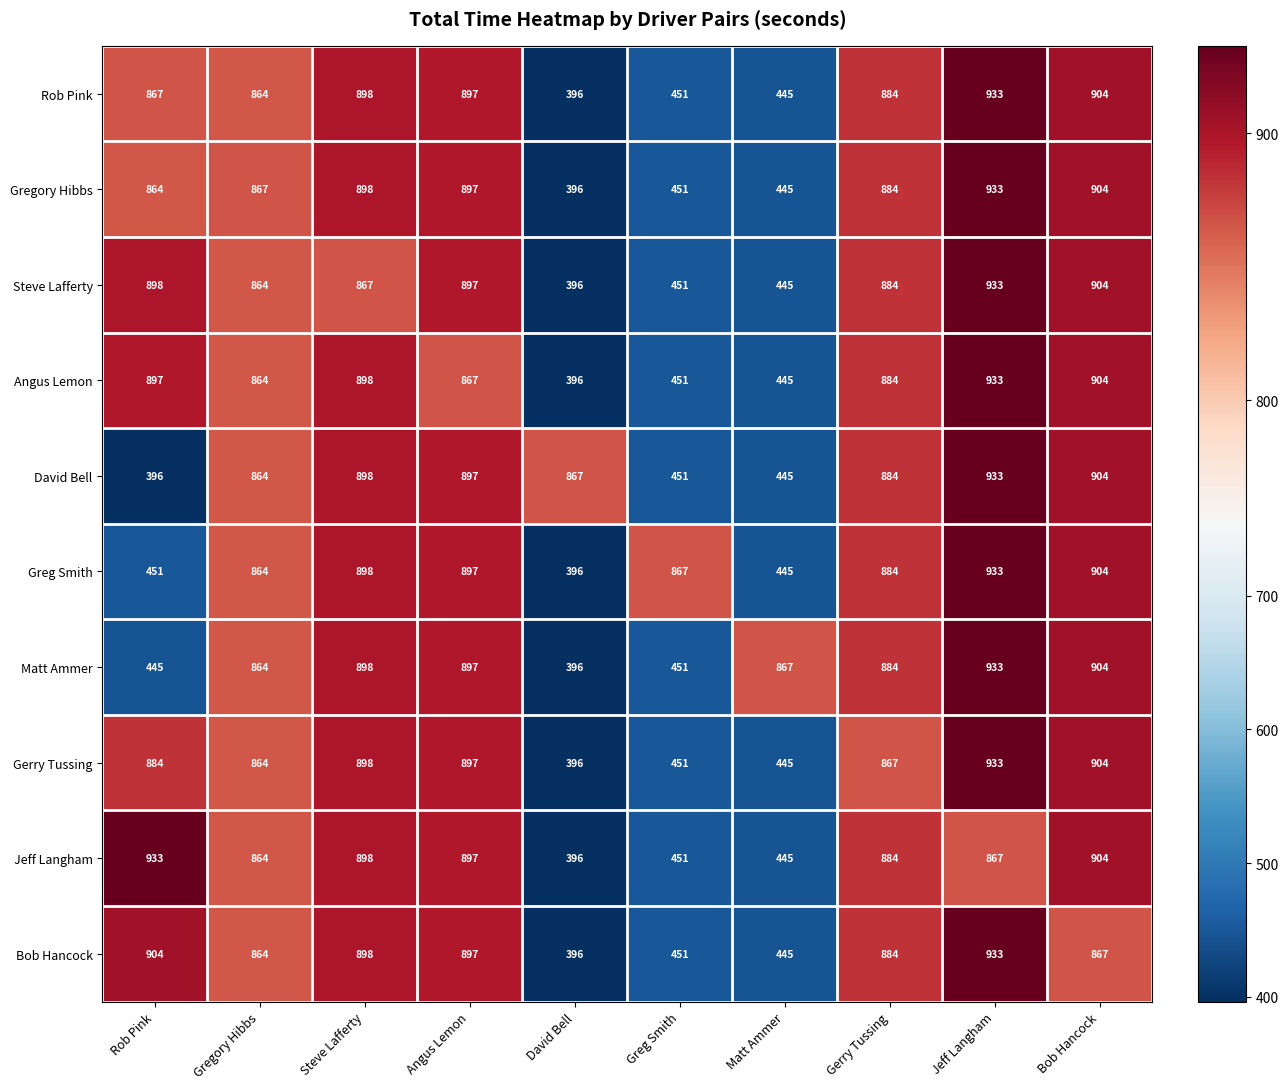

List the labels in order of Angus Lemon value, largest first.

Jeff Langham, Bob Hancock, Steve Lafferty, Rob Pink, Gerry Tussing, Angus Lemon, Gregory Hibbs, Greg Smith, Matt Ammer, David Bell